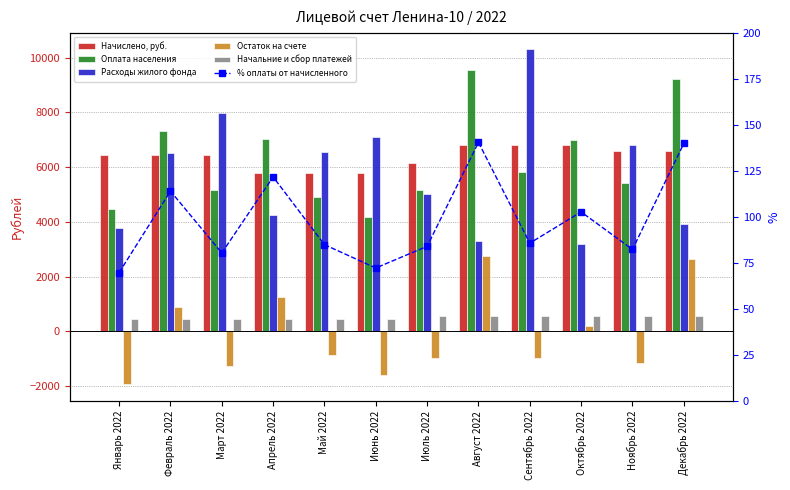

List the labels in order of Начальние и сбор платежей value, smallest first.

Январь 2022, Февраль 2022, Март 2022, Апрель 2022, Май 2022, Июнь 2022, Июль 2022, Август 2022, Сентябрь 2022, Октябрь 2022, Ноябрь 2022, Декабрь 2022